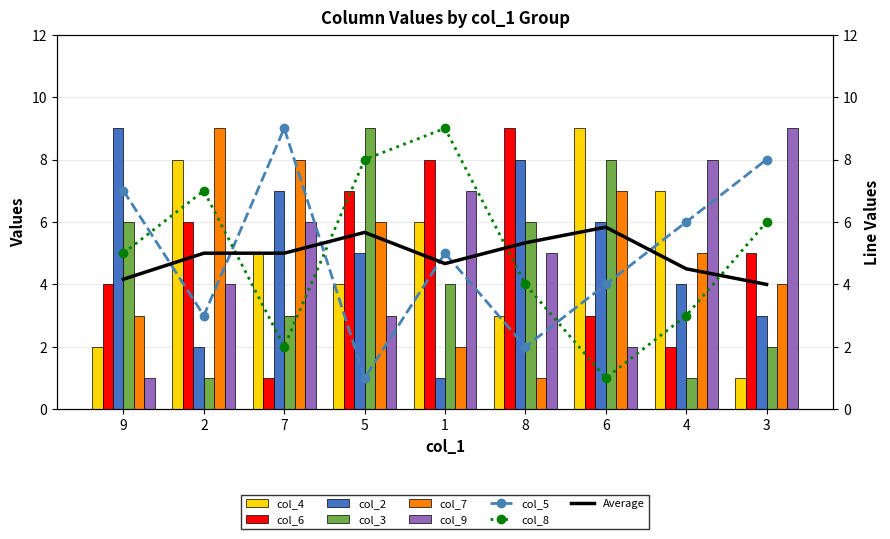

How many data points in col_2 are above 5?

4